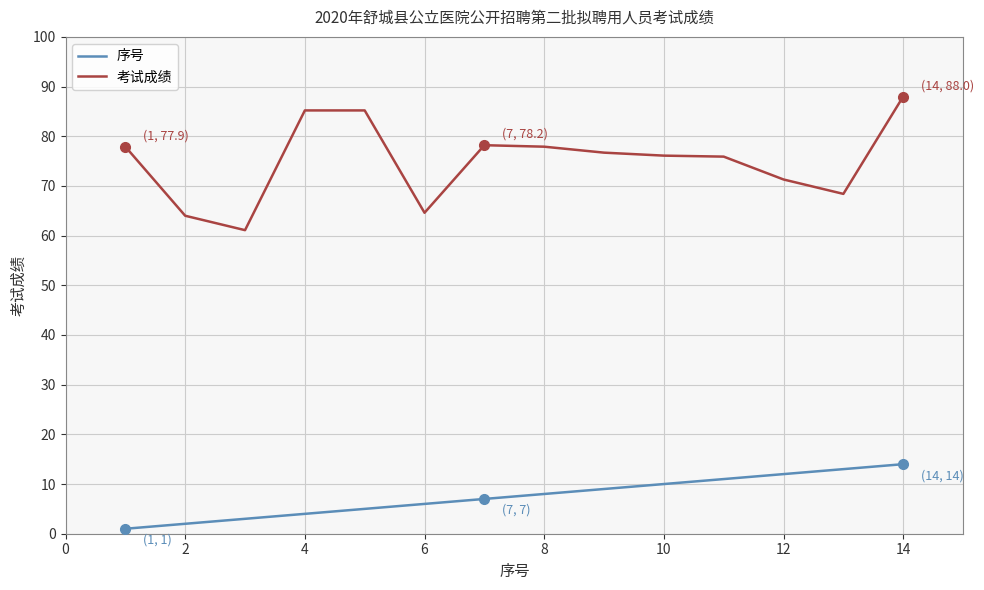

Which series has the largest range (max minus min)?

考试成绩